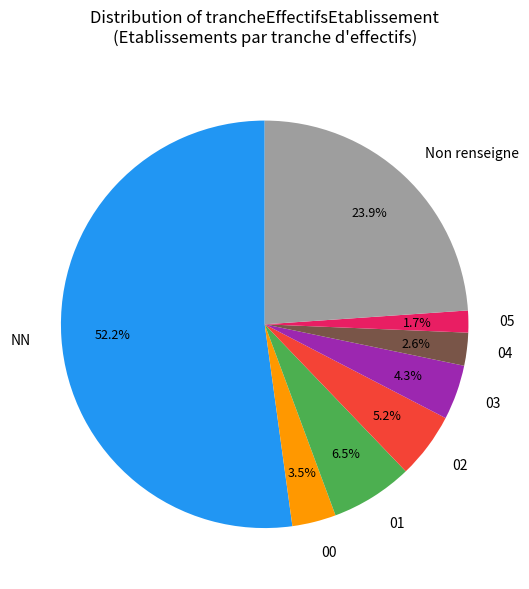

To the nearest percent, what is the combined percentage of 04 and NN?

55%